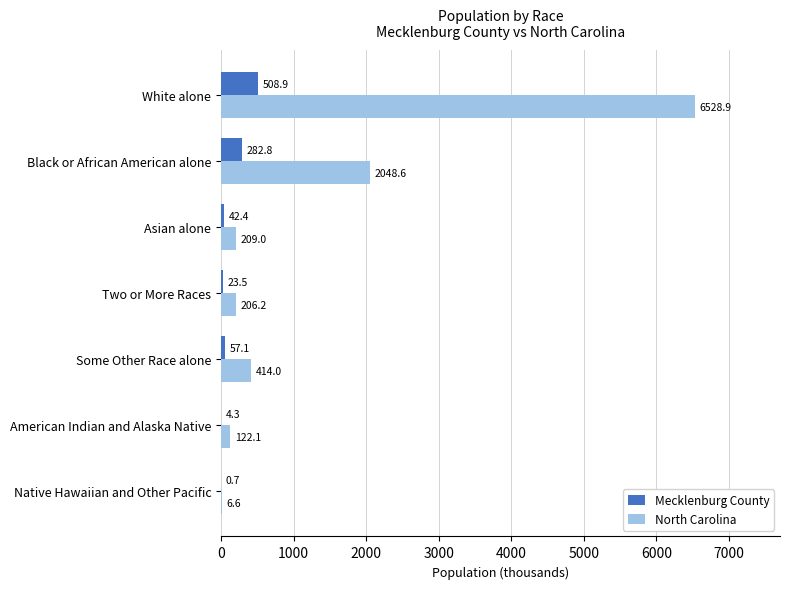

The North Carolina series shows 122.1 at American Indian and Alaska Native. True or false?

True